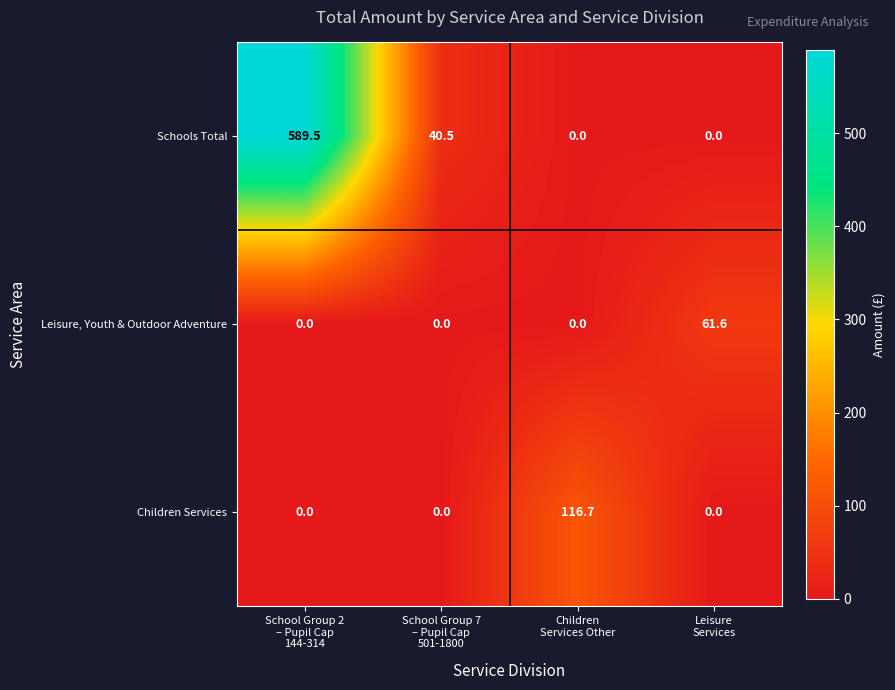

Reading right to left, transcribe all the data shown in this chart.

Schools Total: 0.0	0.0	40.5	589.5
Leisure, Youth & Outdoor Adventure: 61.6	0.0	0.0	0.0
Children Services: 0.0	116.7	0.0	0.0